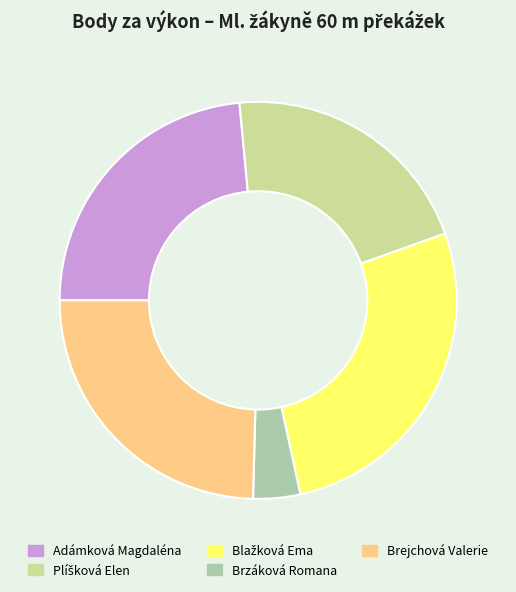

Approximately how many times larger is the value at Brejchová Valerie compared to Brzáková Romana?

6.4